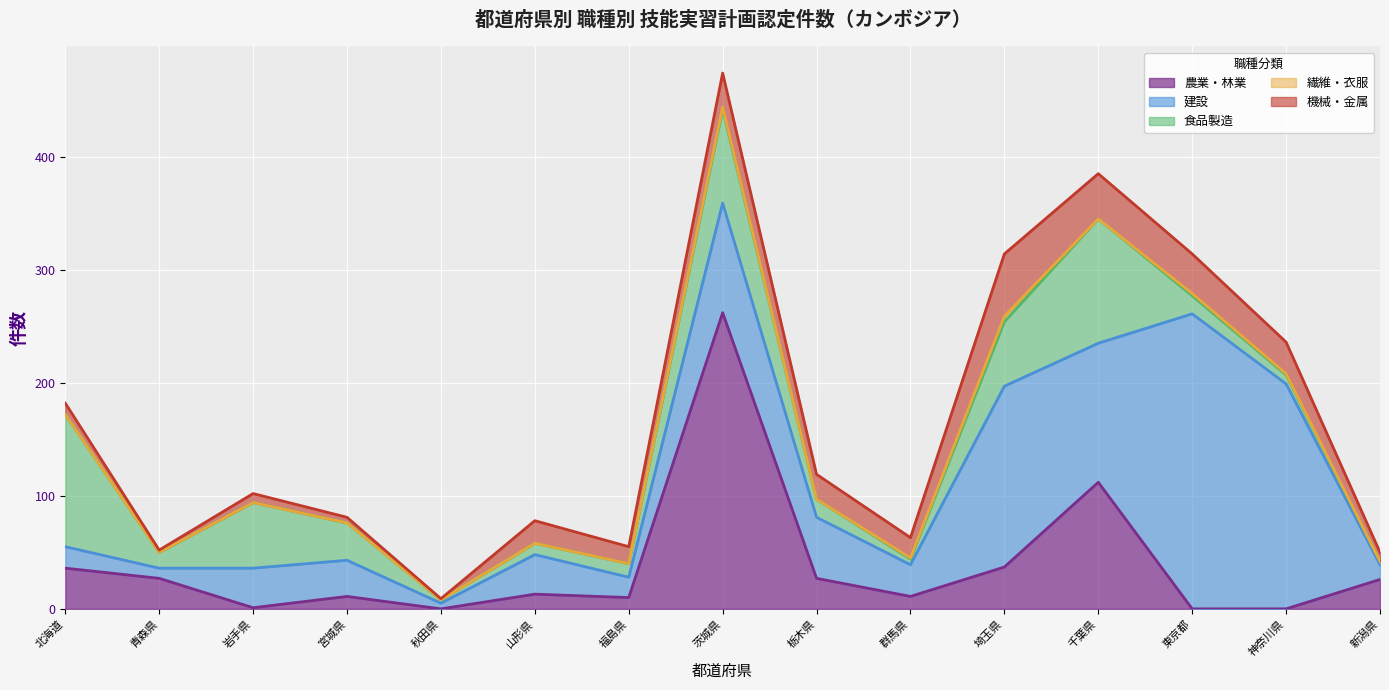

What are all the series names shown in the legend?

農業・林業, 建設, 食品製造, 繊維・衣服, 機械・金属